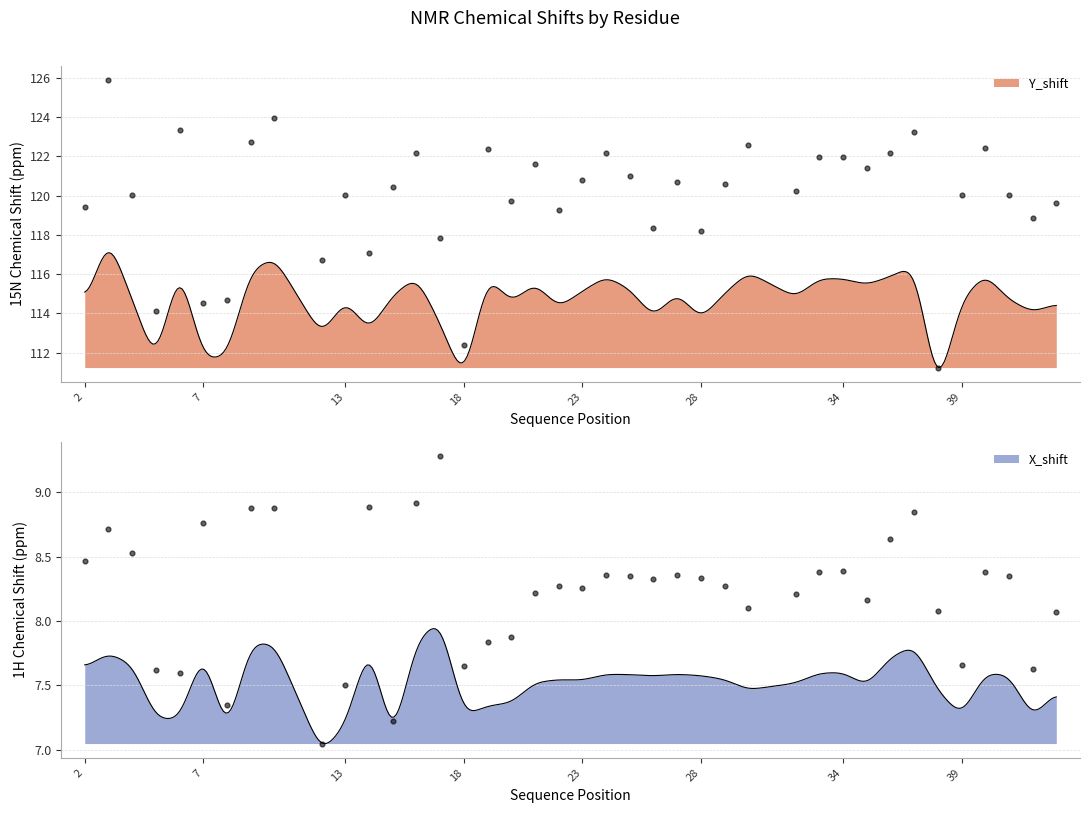

Which series reaches the maximum Y coordinate?

Y_shift